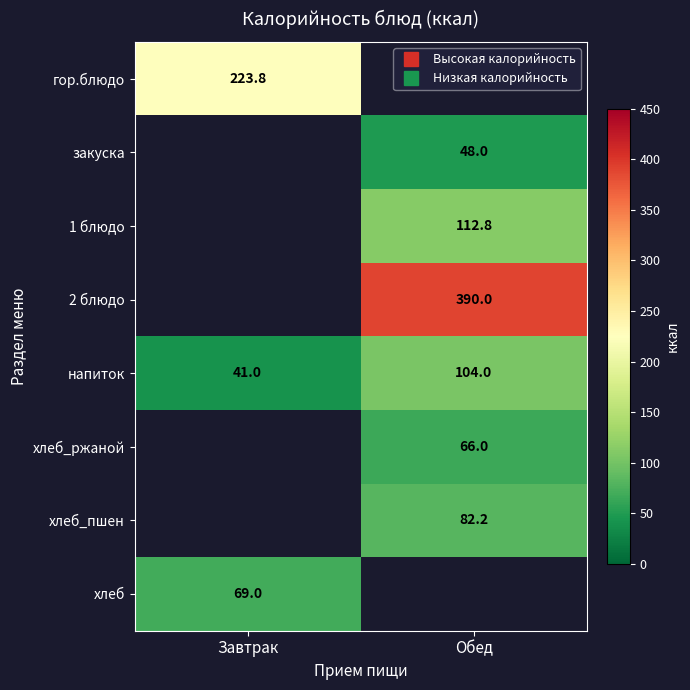

Count the number of data series in this chart.

8